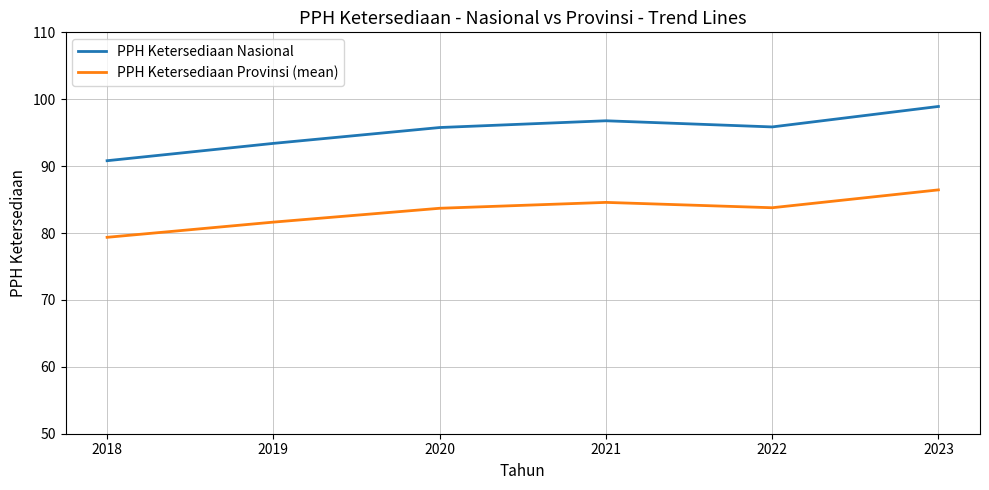

Which series has the largest total across all categories?

PPH Ketersediaan Nasional